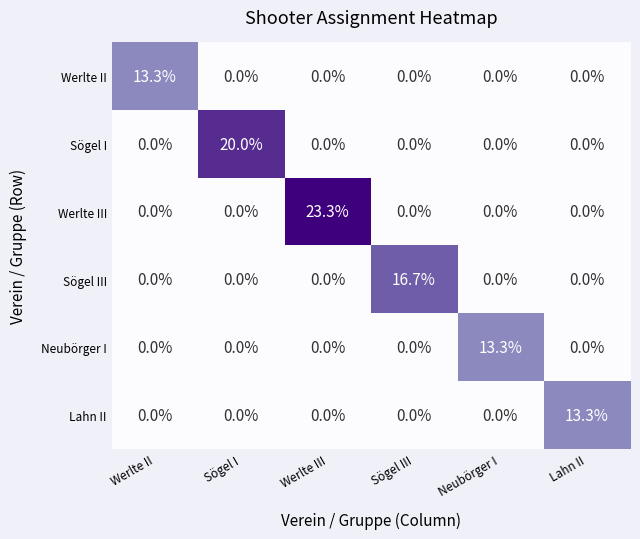

The value of Lahn II at Werlte II is 5.7. True or false?

False